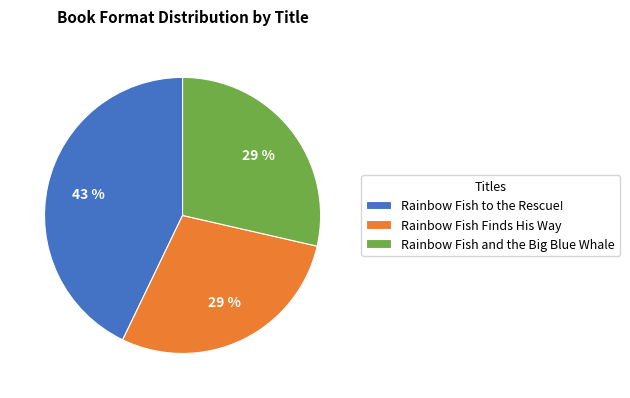

Does any single category account for the majority?

No